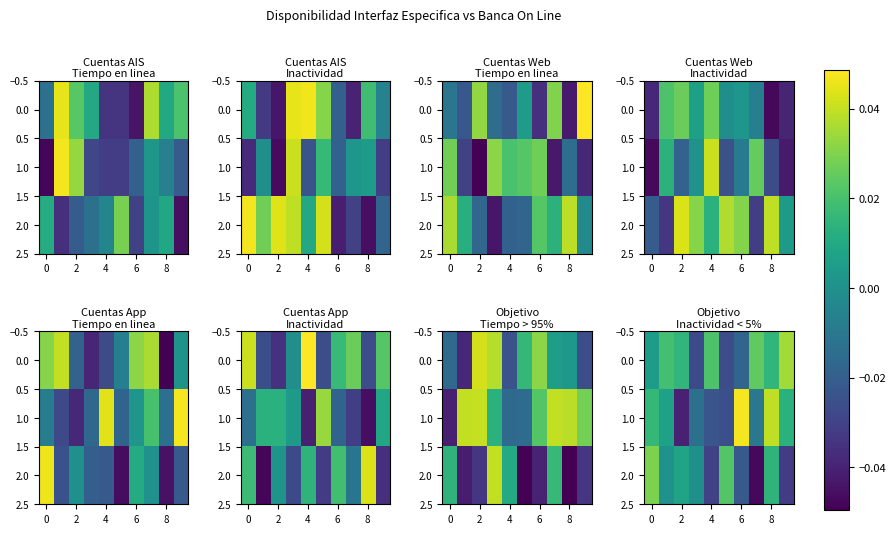

Which series has the widest spread of values?

1.0